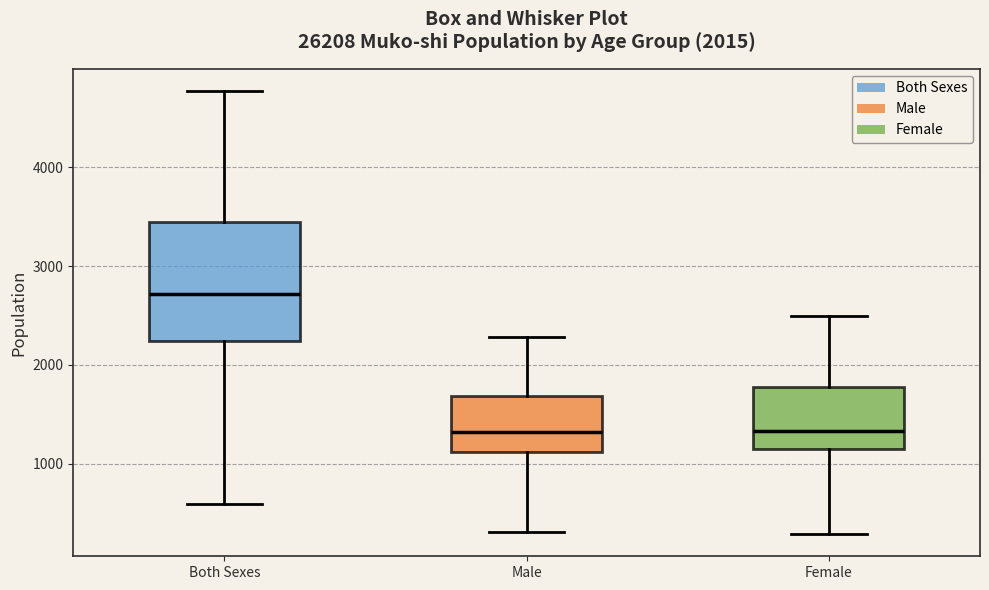

Reading left to right, transcribe this box plot: for each box, give where its median line is, the range the box spans, and where its two whiskers end, as read against the y-axis. The values are not printed on the chart, so give them approximately, as read against the axis.

Both Sexes: median 2700, box 2200 to 3500, whiskers 600 to 4800
Male: median 1300, box 1100 to 1700, whiskers 300 to 2300
Female: median 1300, box 1100 to 1800, whiskers 300 to 2500